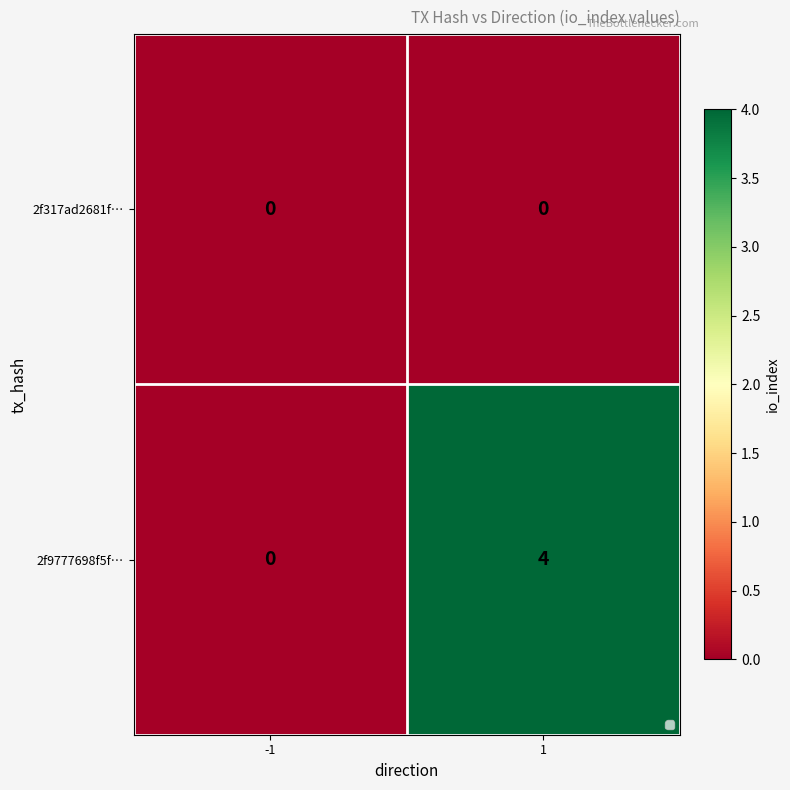

Reading left to right, transcribe all the data shown in this chart.

2f317ad2681f…: -1=0	1=0
2f9777698f5f…: -1=0	1=4